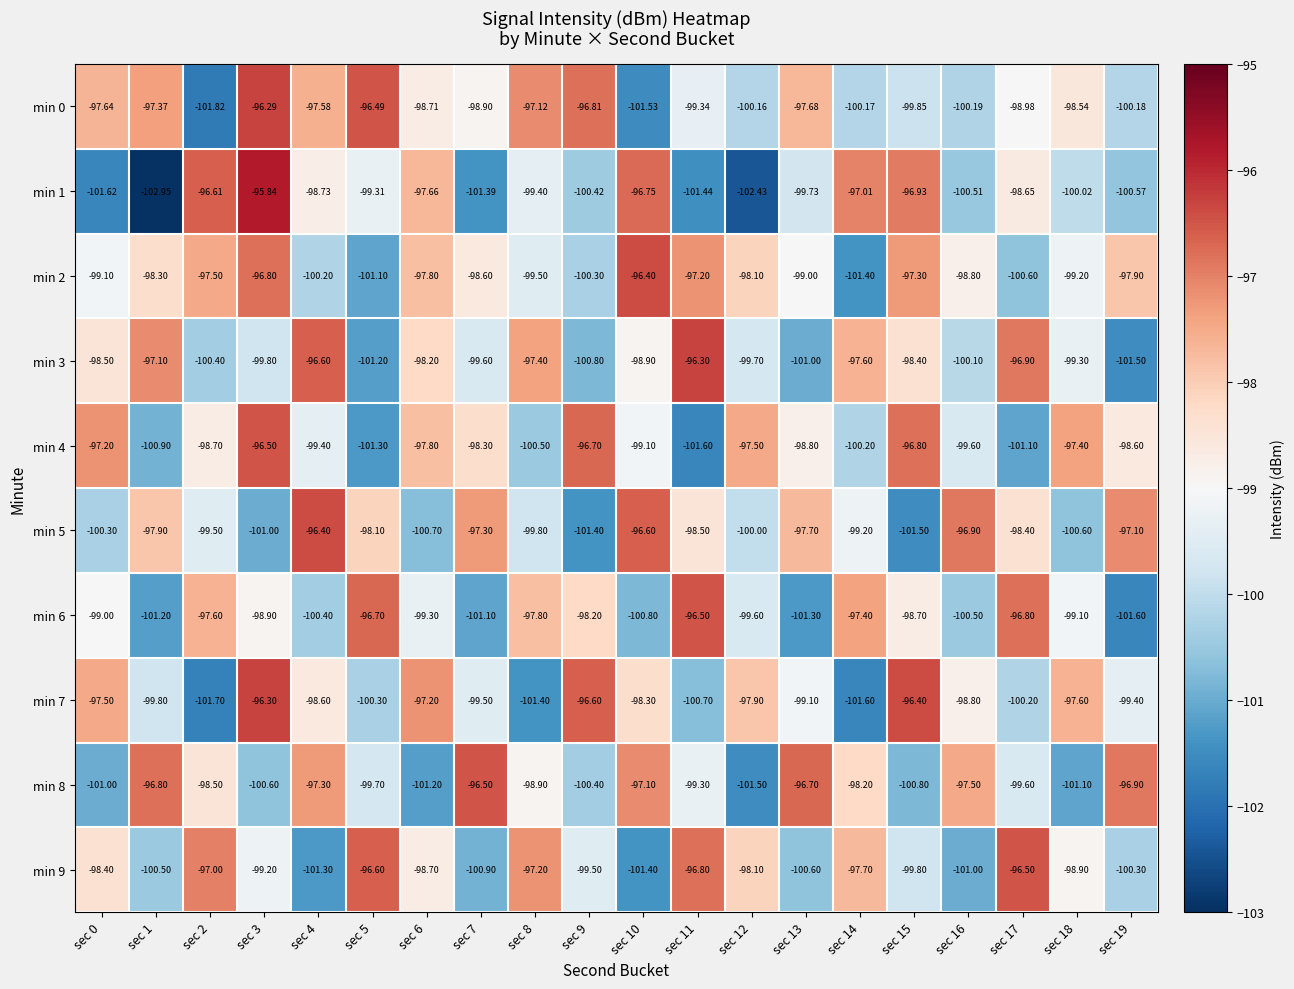

How many distinct data groups are displayed?

10